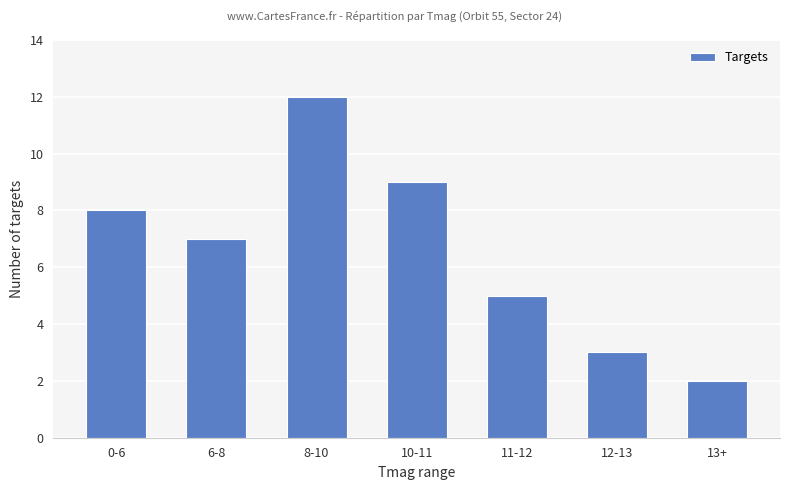

At which category does the chart reach its peak across all series?

8-10